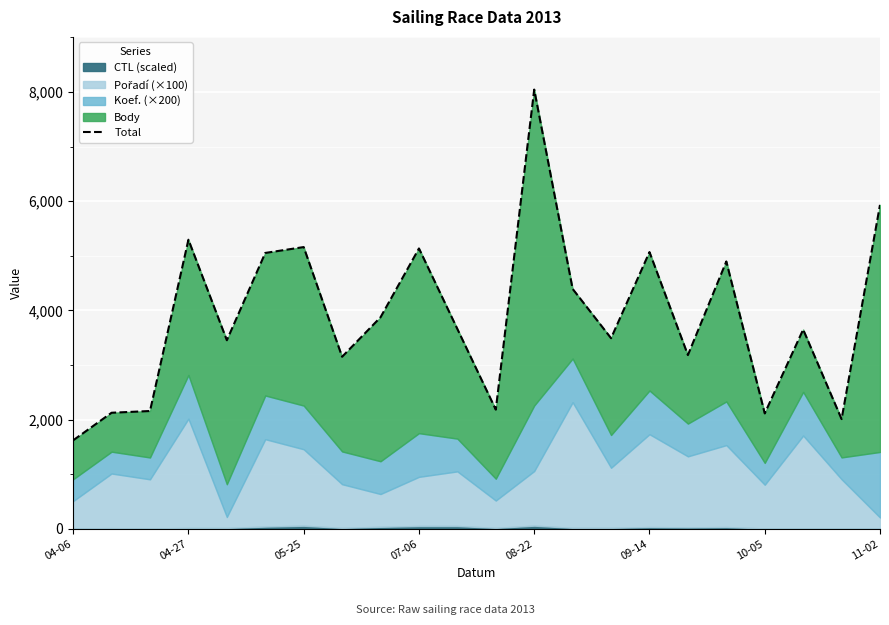

How many points are higher than both their immediate neighbors (excluding endpoints)?

7